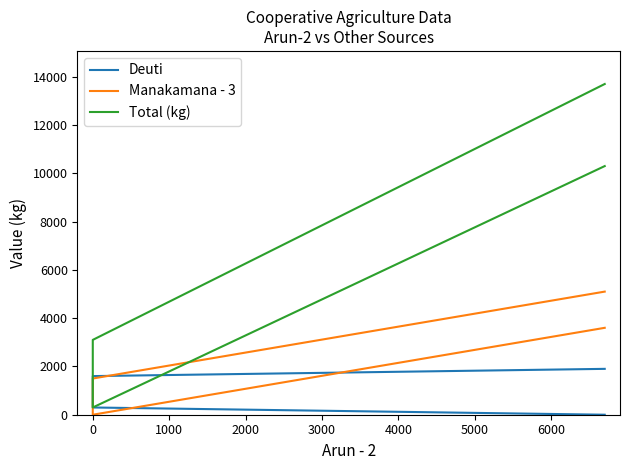

What is the lowest value of the Total (kg) series?

300